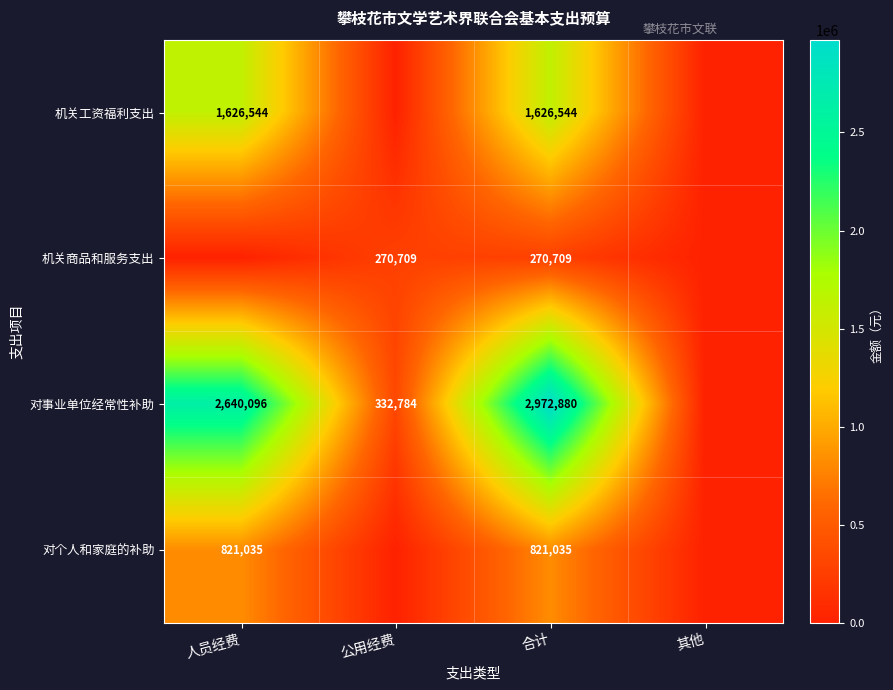

Is the value of 对个人和家庭的补助 at 人员经费 greater than the value of 对事业单位经常性补助 at 人员经费?

No